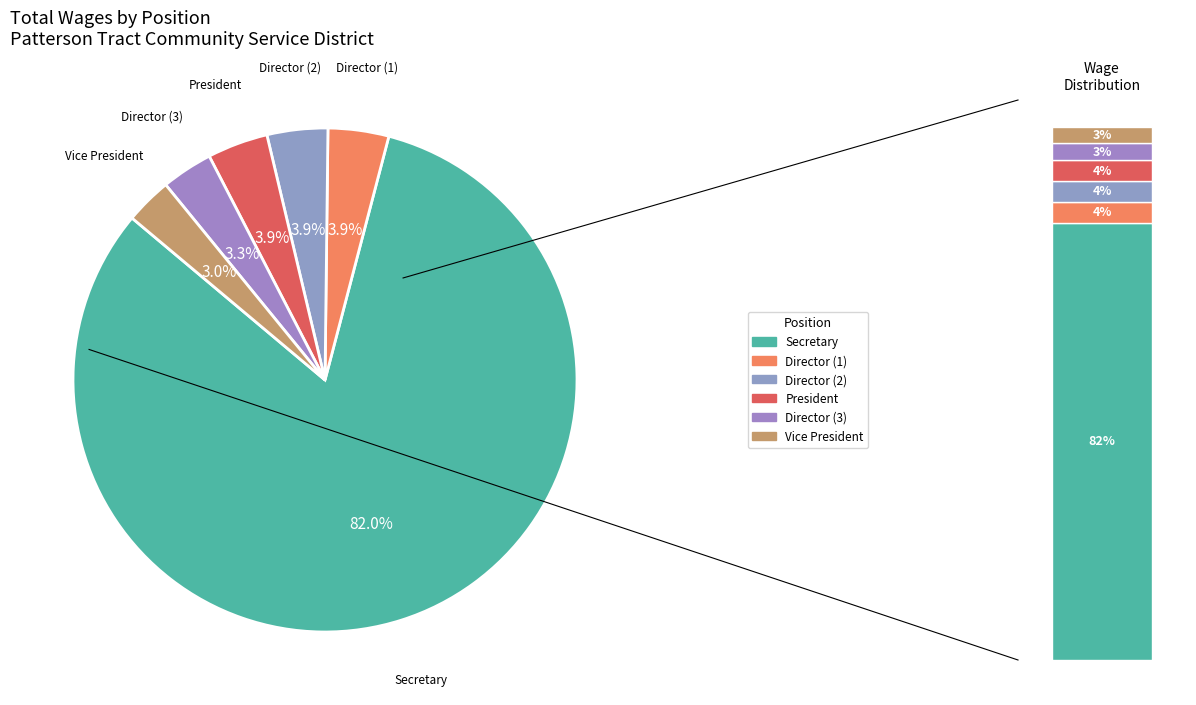

How many segments does this pie chart have?

6